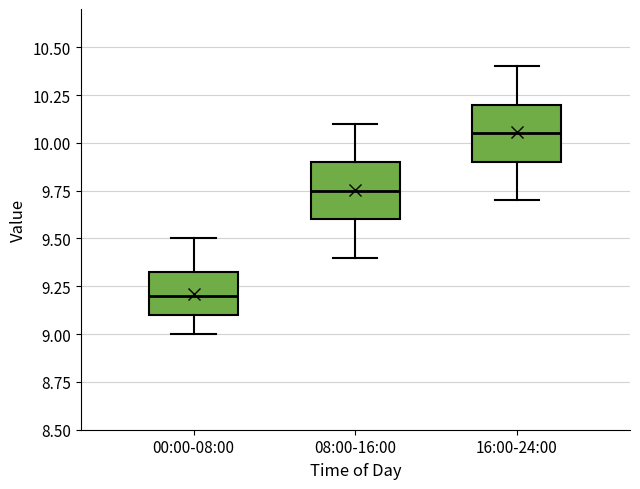

Which box's median line is the lowest?

00:00-08:00